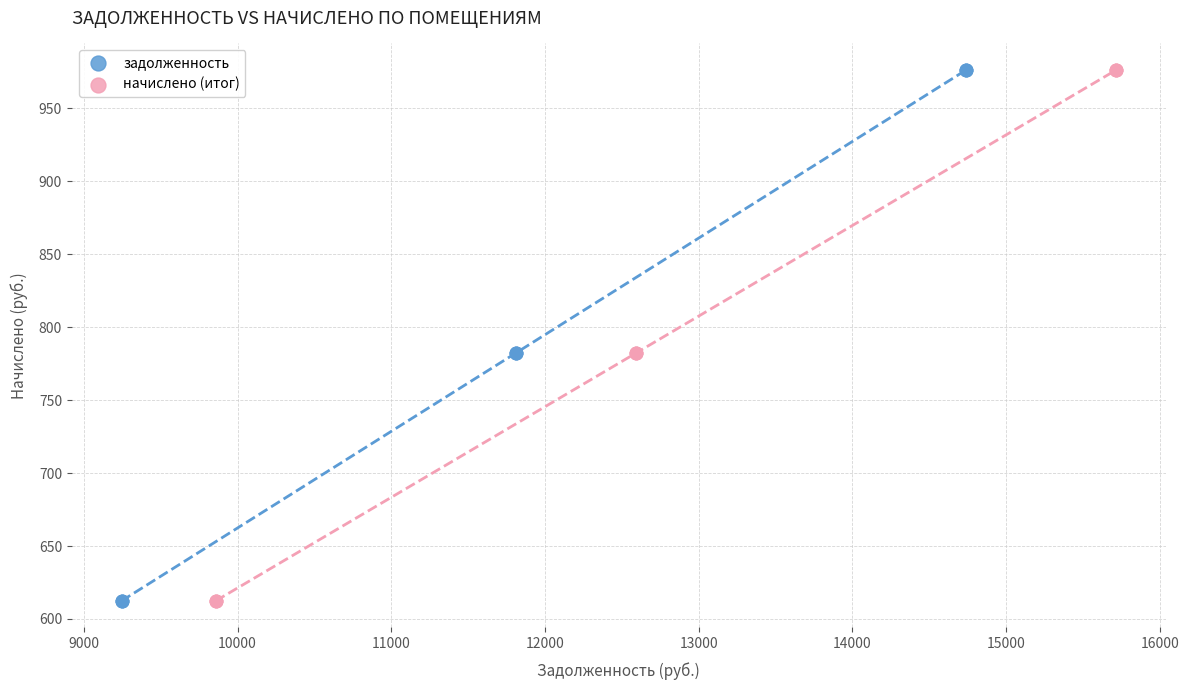

What are all the series names shown in the legend?

задолженность, начислено (итог)